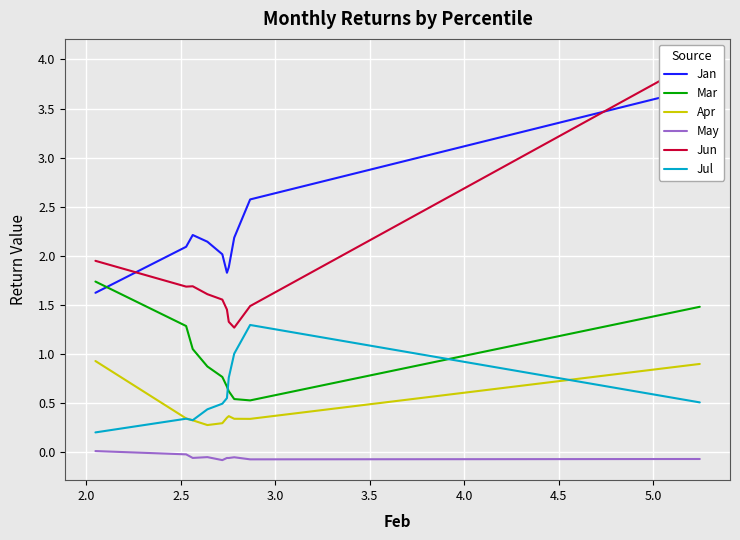

How many series are shown in this chart?

6